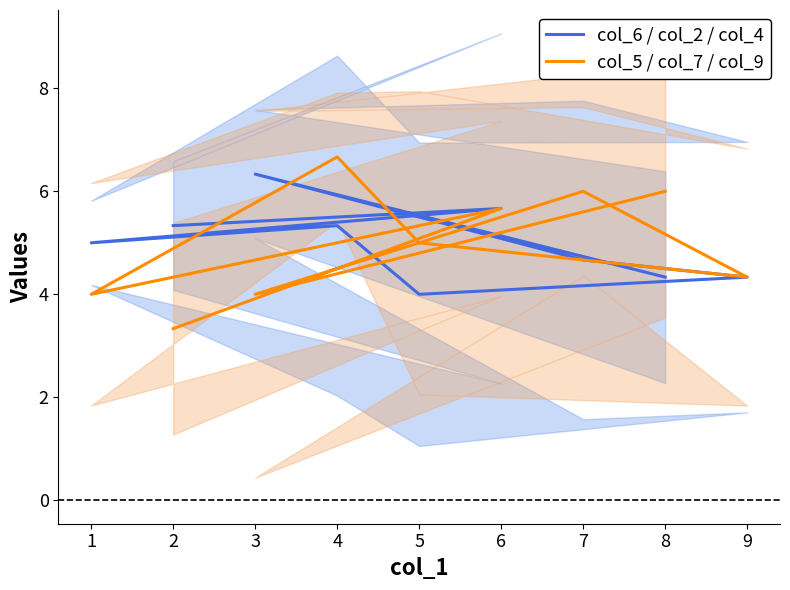

What is the sum of the col_5 / col_7 / col_9 values at 5 and 6?

10.7